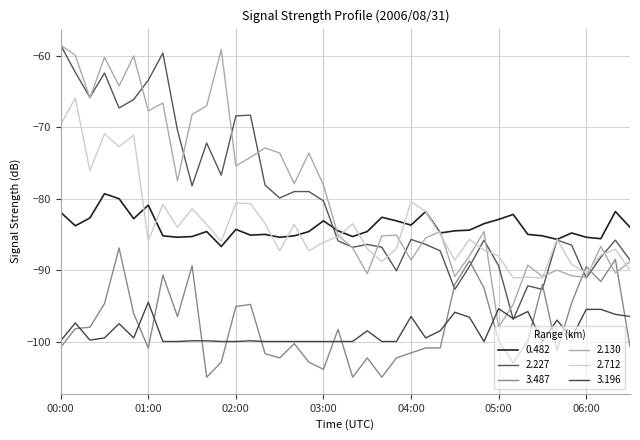

How many interior local valleys does the 2.227 series have?

11